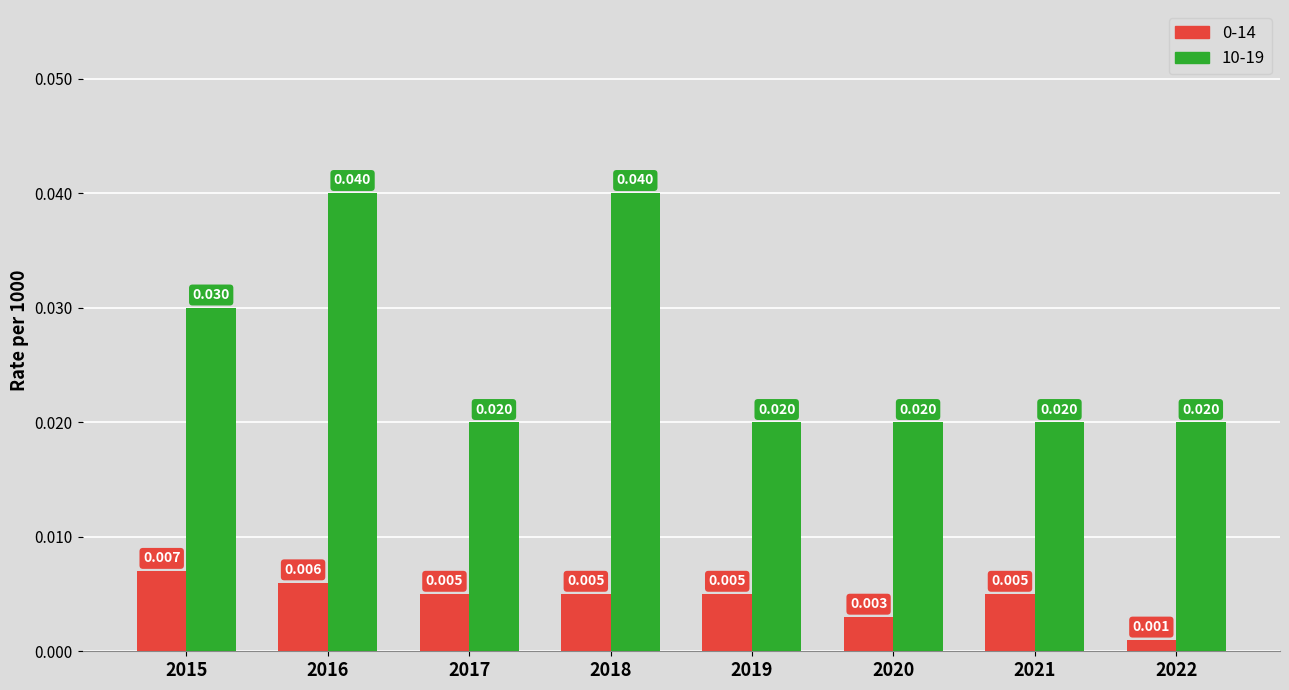

Is the value of 0-14 at 2016 greater than the value of 10-19 at 2019?

No